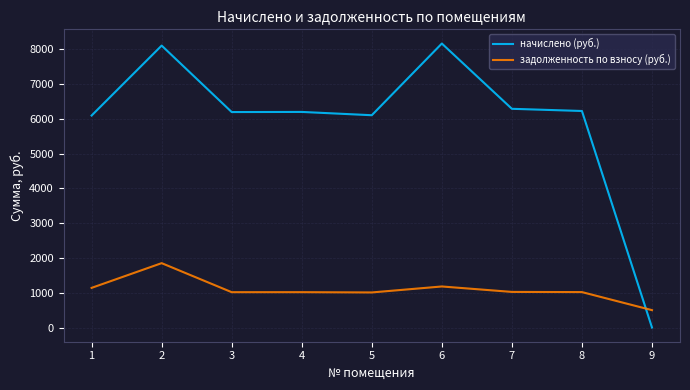

At which label does начислено (руб.) first exceed 6201?

2